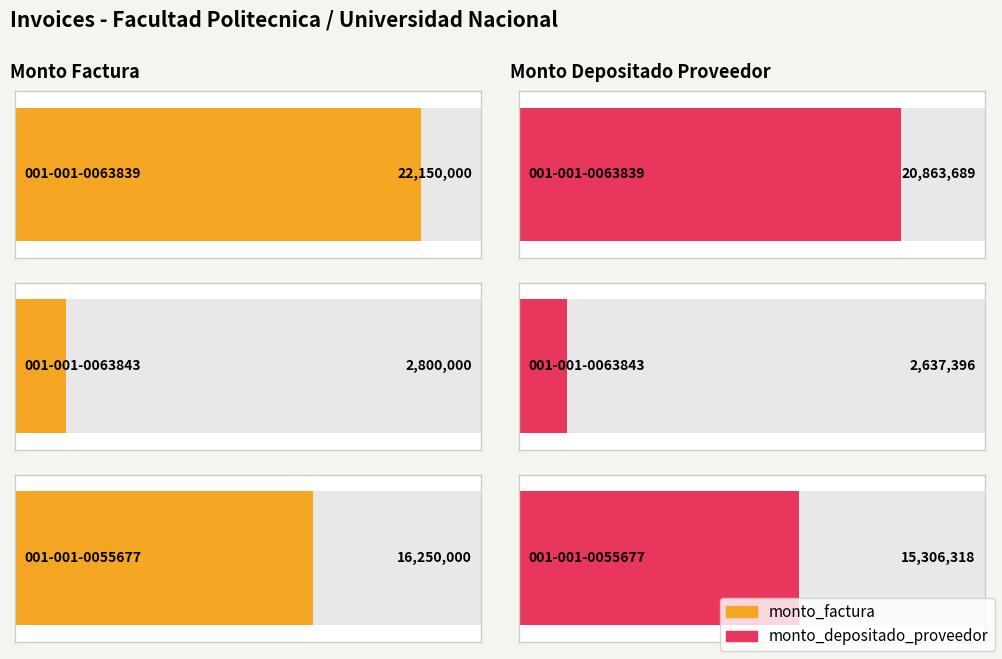

How many bars are there in total?

6